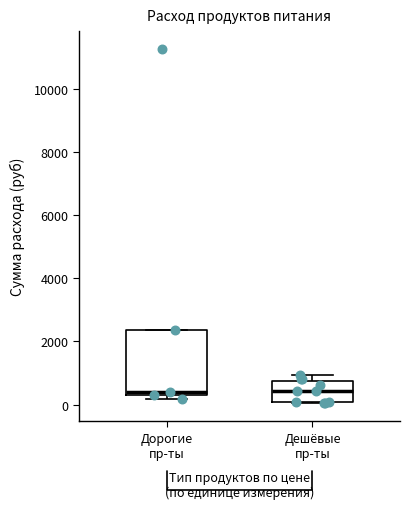

Where is the lower edge of the box for Дешёвые пр-ты on the y-axis? The values are not printed on the chart, so give them approximately, as read against the axis.

0